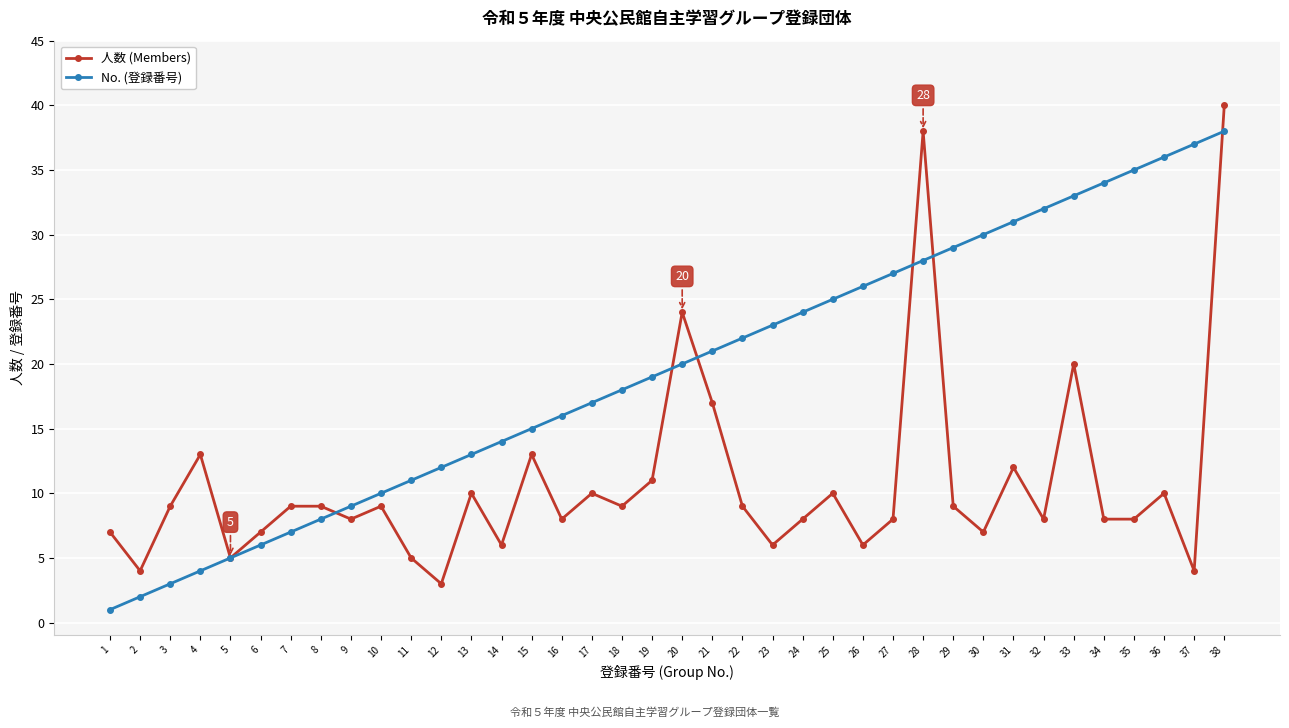

List the series in order of their peak value, highest first.

人数 (Members), No. (登録番号)